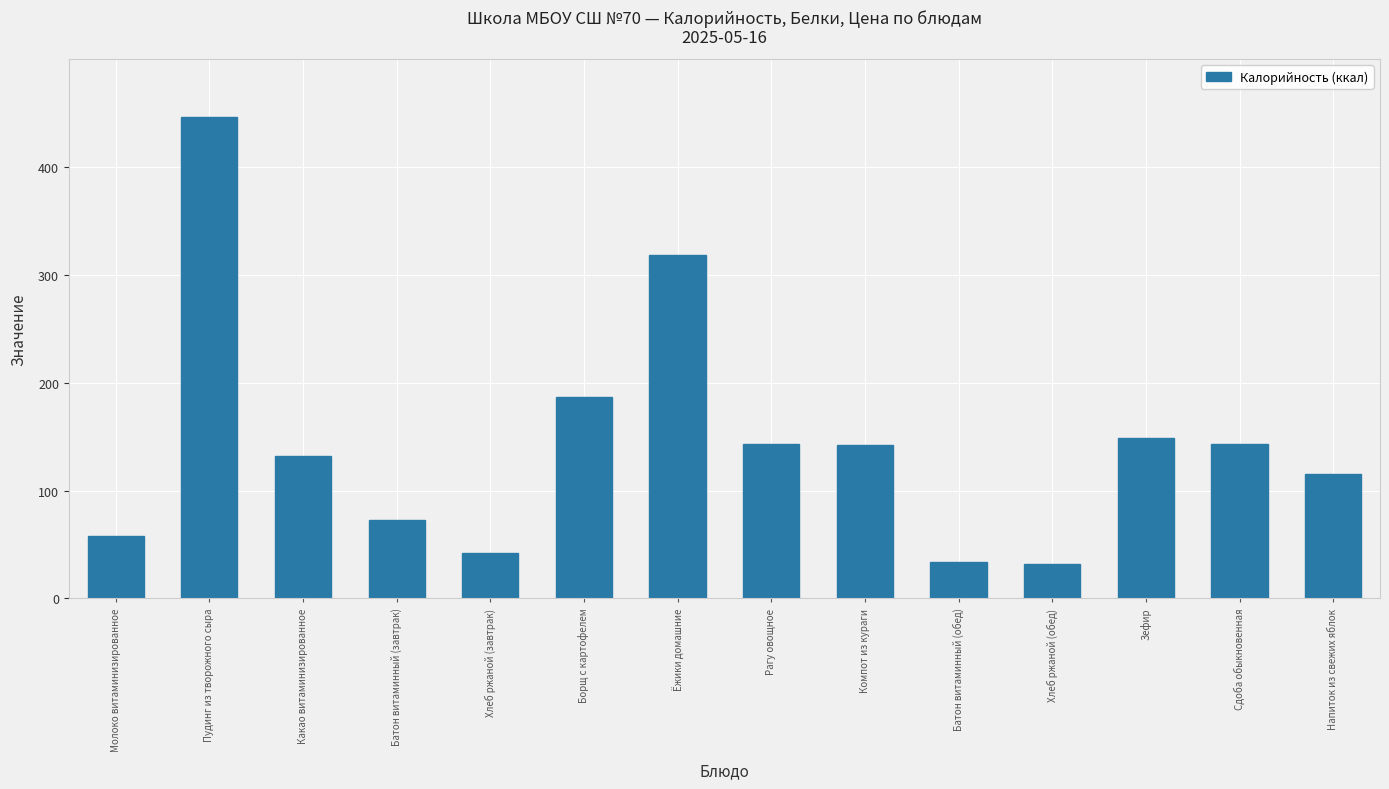

What is the average value?

143.8